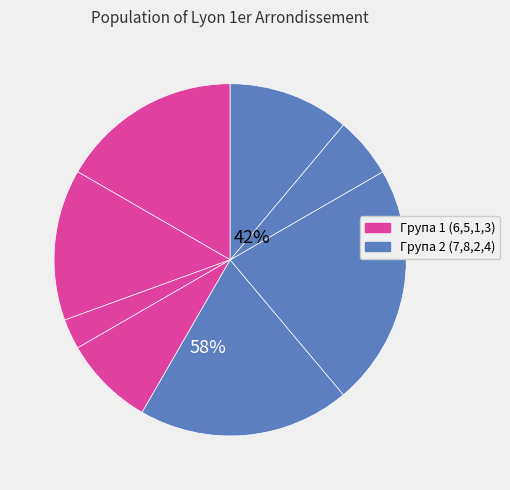

Count the number of slices in the pie.

8